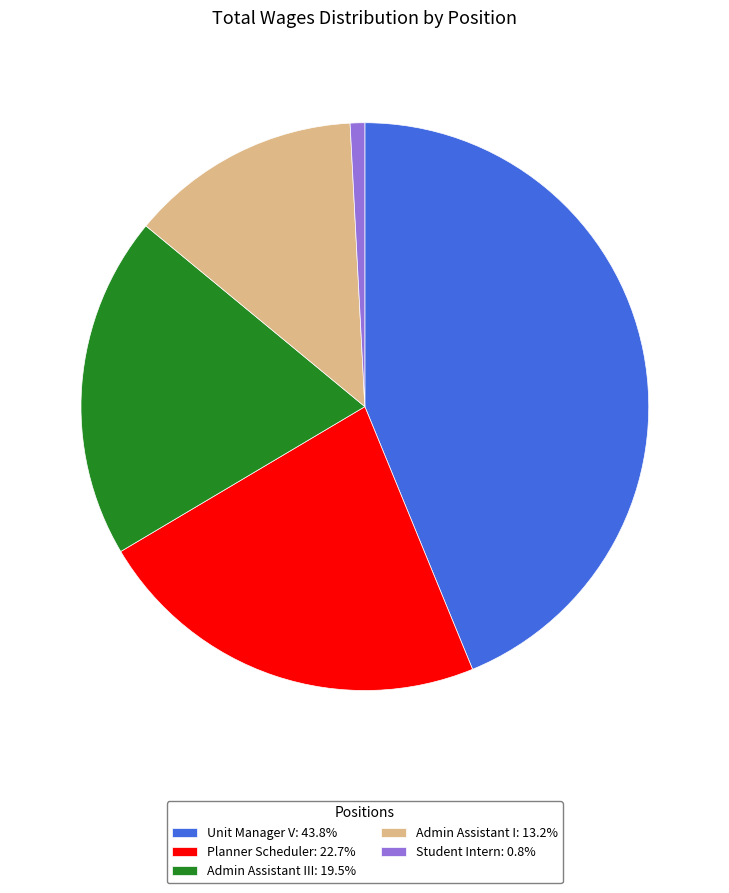

Do Admin Assistant I: 13.2% and Student Intern: 0.8% together represent more than half of the pie?

No